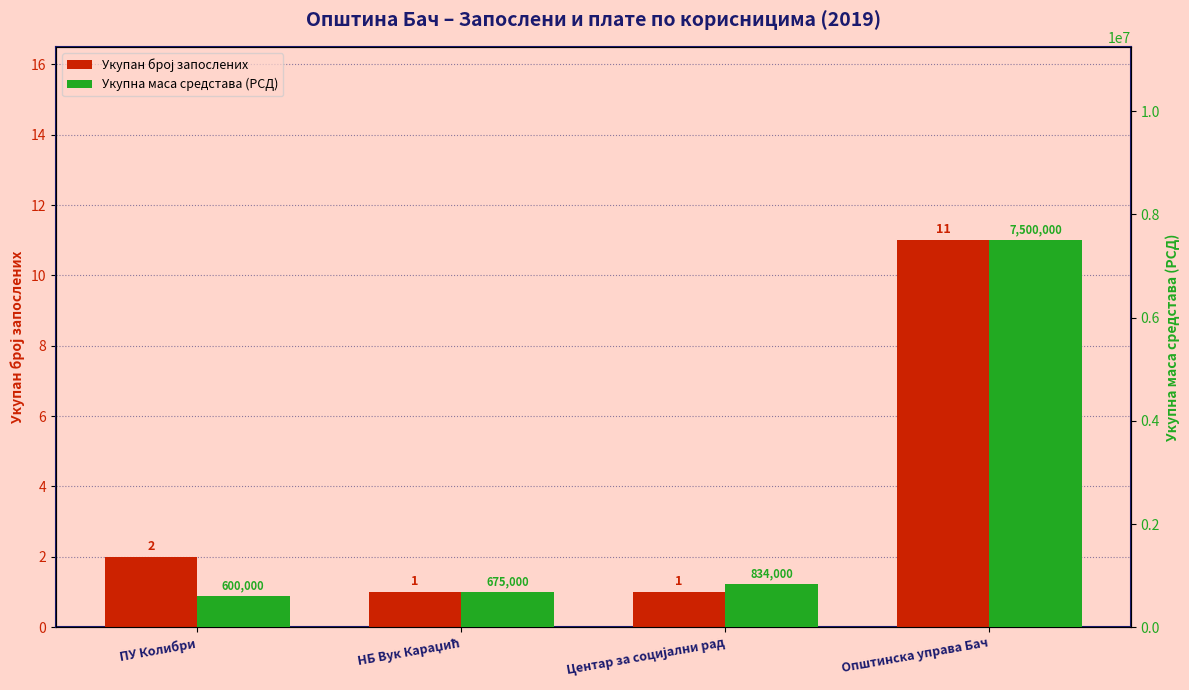

What are all the series names shown in the legend?

Укупан број запослених, Укупна маса средстава (РСД)